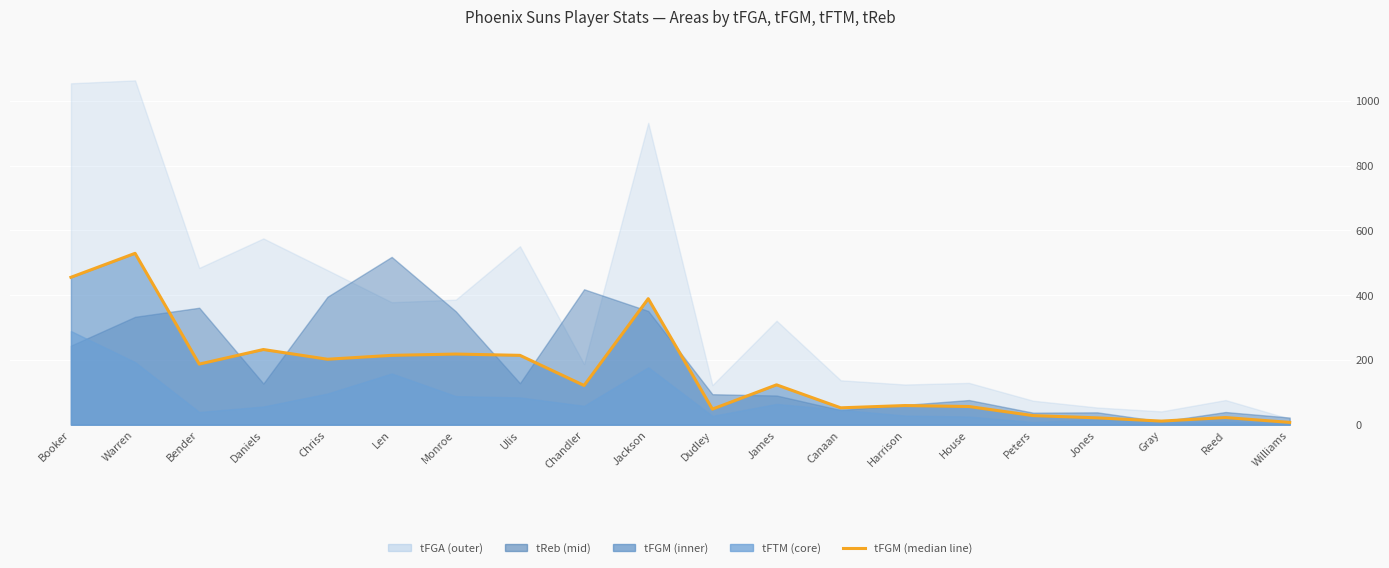

Between Jackson and Bender, which is larger?

Jackson